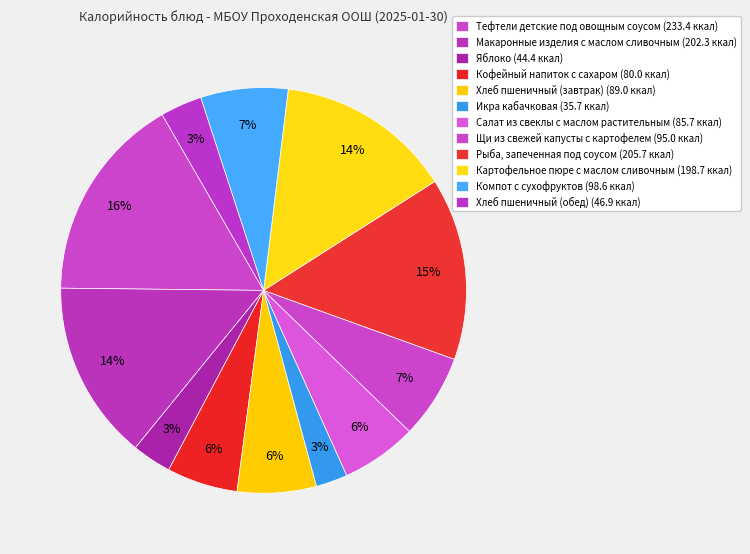

How many slices are in this pie chart?

12